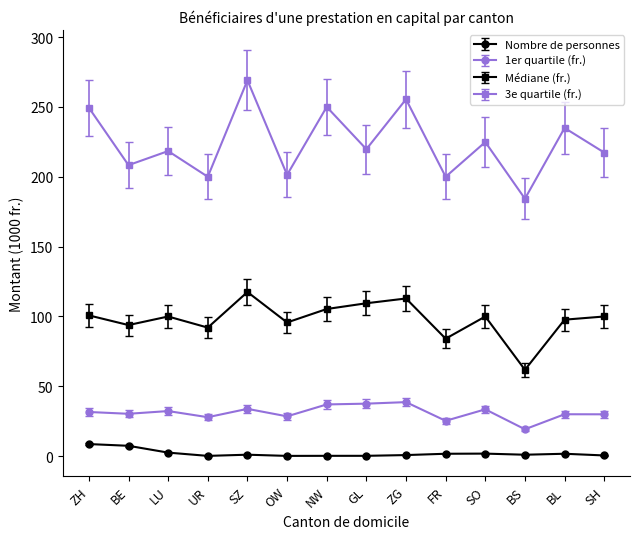

What is the average value of the 3e quartile (fr.) series?

223.8